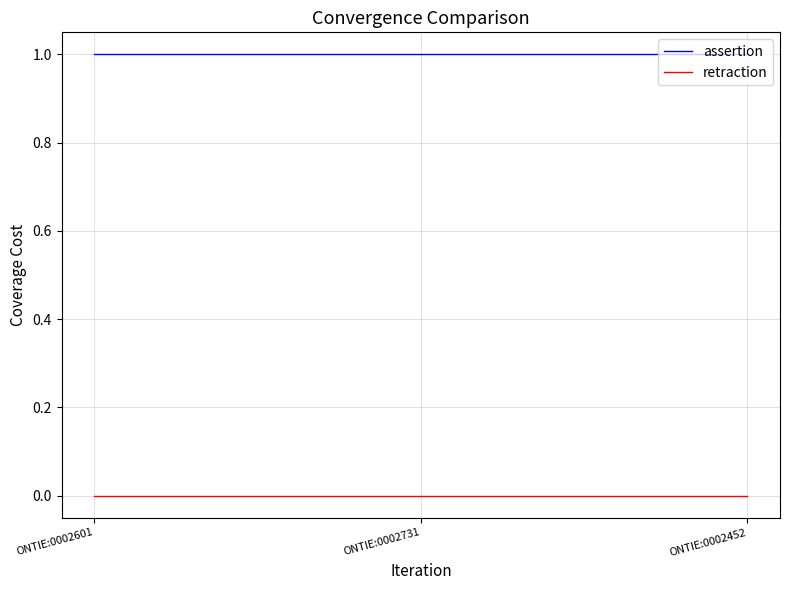

Reading right to left, extract all data points from this chart.

assertion: ONTIE:0002452=1	ONTIE:0002731=1	ONTIE:0002601=1
retraction: ONTIE:0002452=0	ONTIE:0002731=0	ONTIE:0002601=0